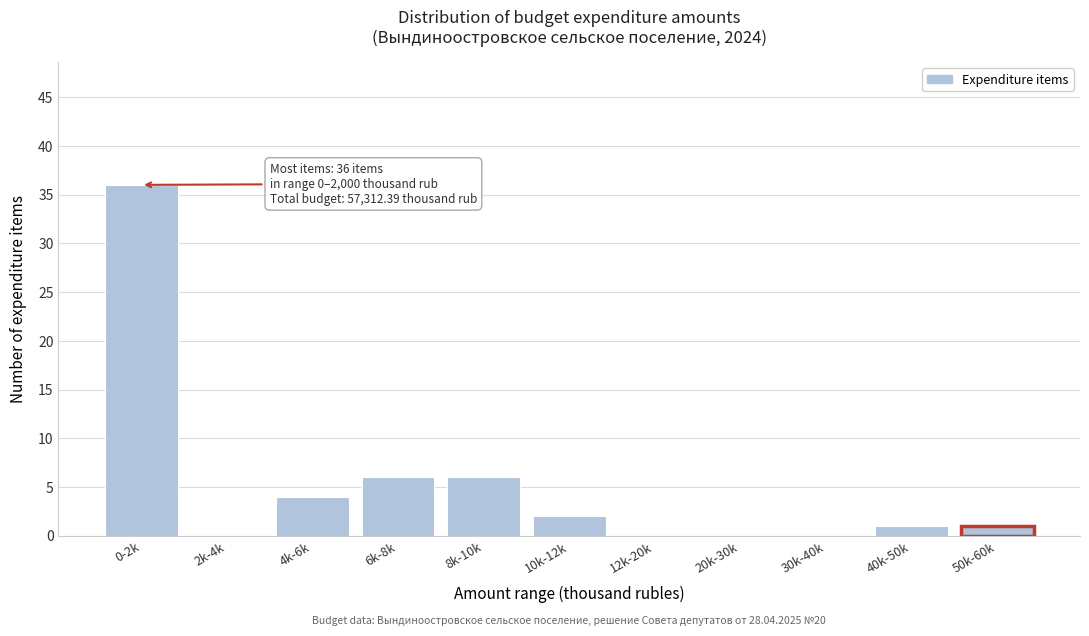

Reading left to right, transcribe all the data shown in this chart.

0-2k=36	2k-4k=0	4k-6k=4	6k-8k=6	8k-10k=6	10k-12k=2	12k-20k=0	20k-30k=0	30k-40k=0	40k-50k=1	50k-60k=1